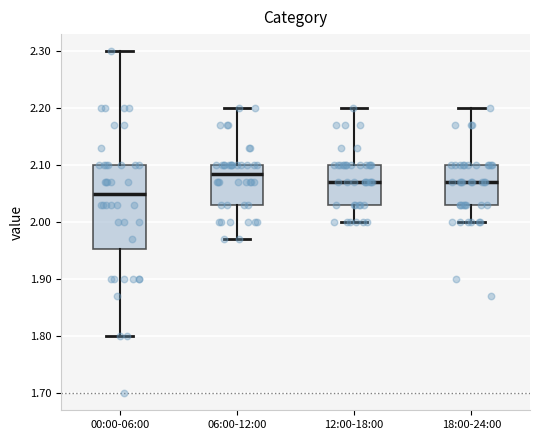

Which box is the tallest, from its lower edge to its upper edge?

00:00-06:00